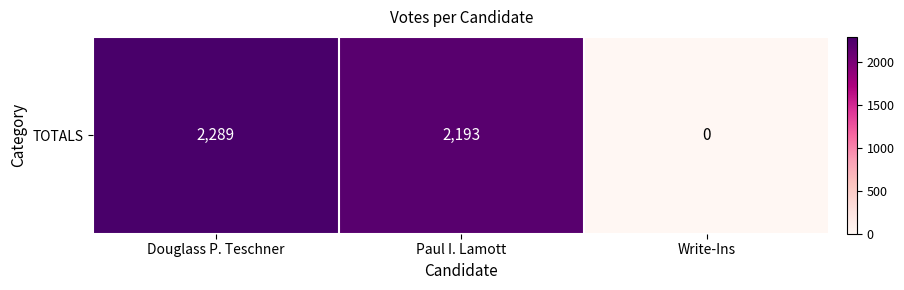

Reading left to right, what are all the values shown in this chart?

2289	2193	0